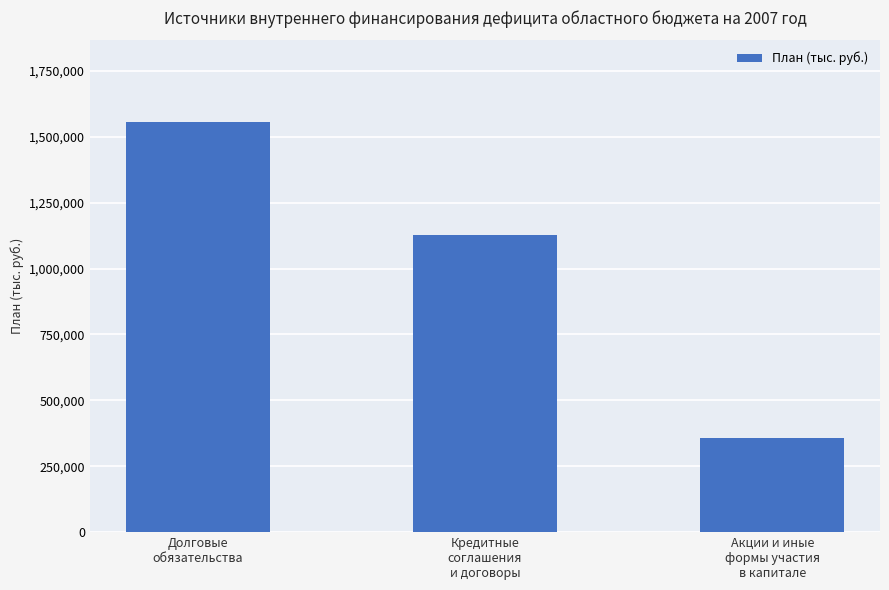

What is the change in value from Долговые
обязательства to Кредитные
соглашения
и договоры?

-427520